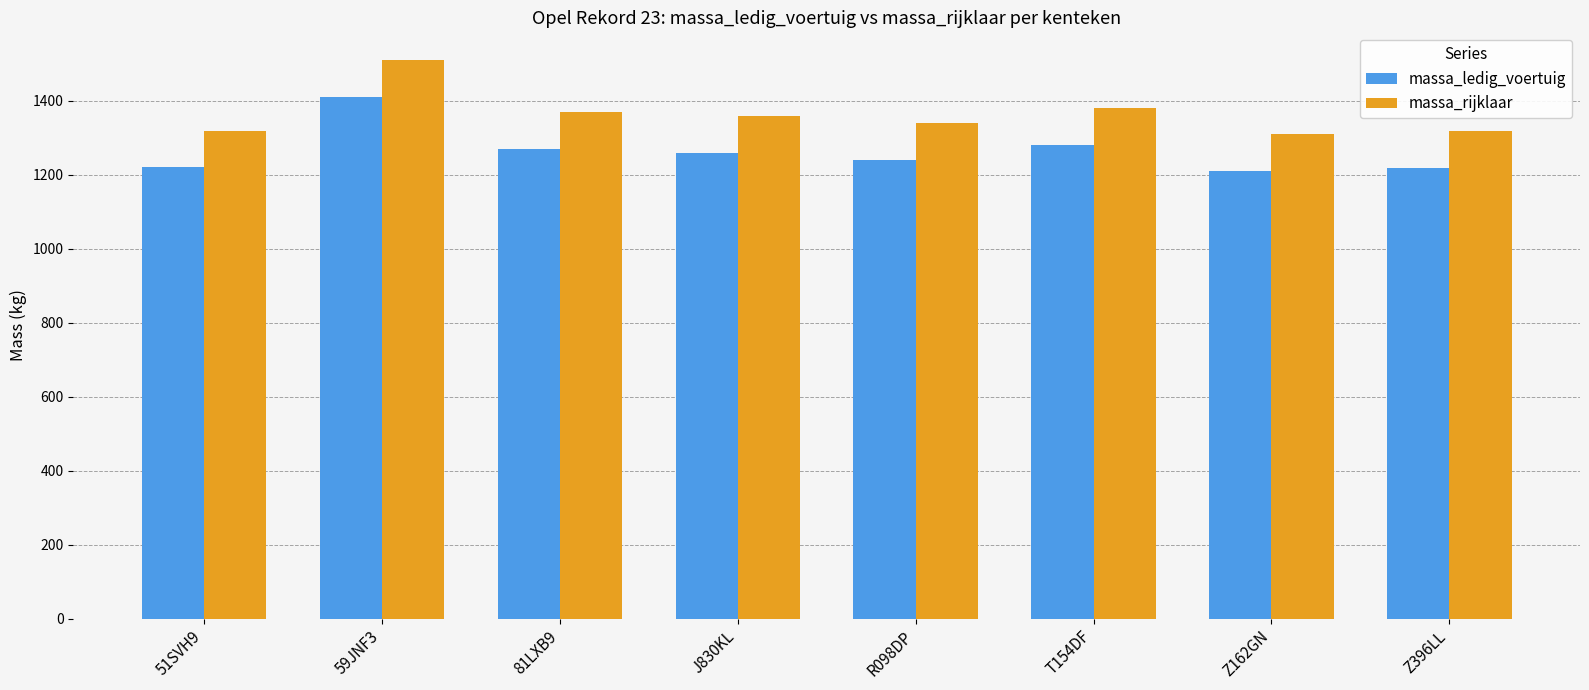

What is the total value across all series at J830KL?

2618